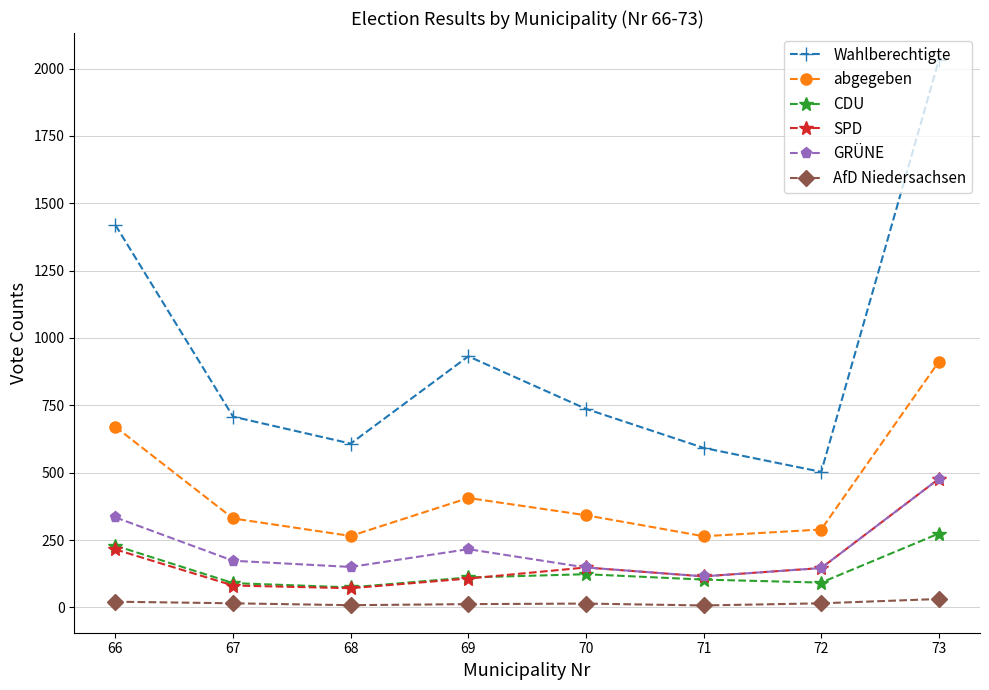

What is the value of the GRÜNE point at the 2nd from the left?

173